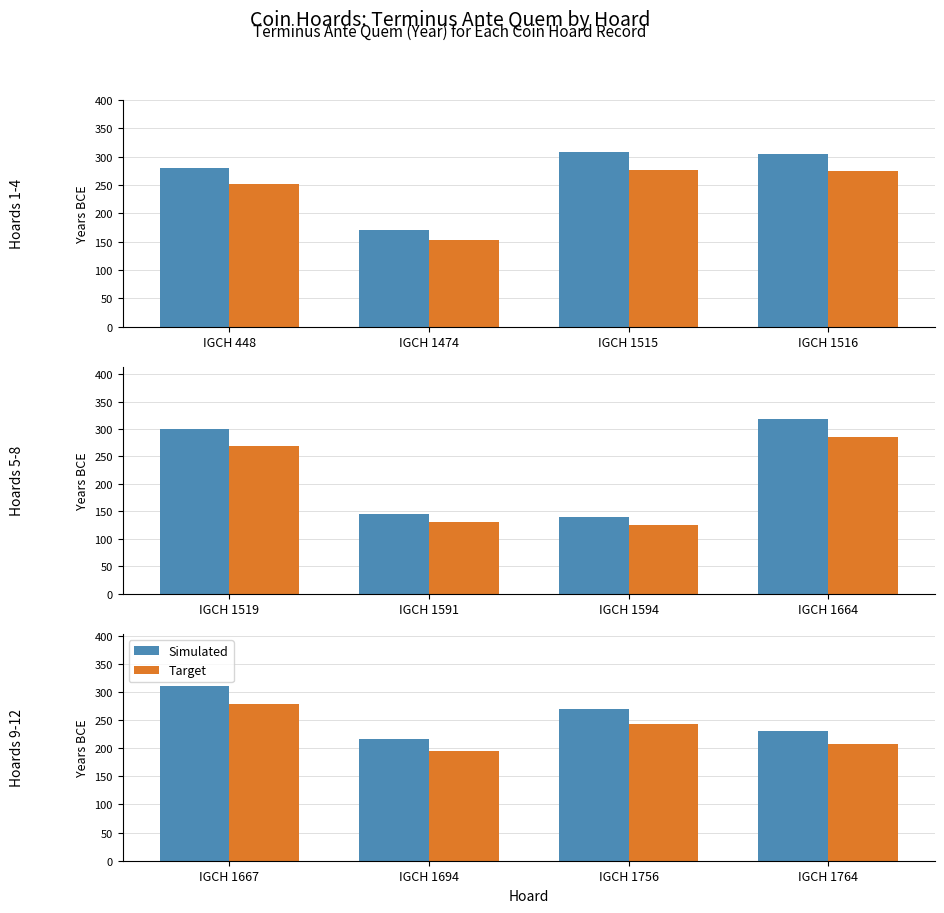

List the series in order of their overall mean, lowest first.

Target, Simulated